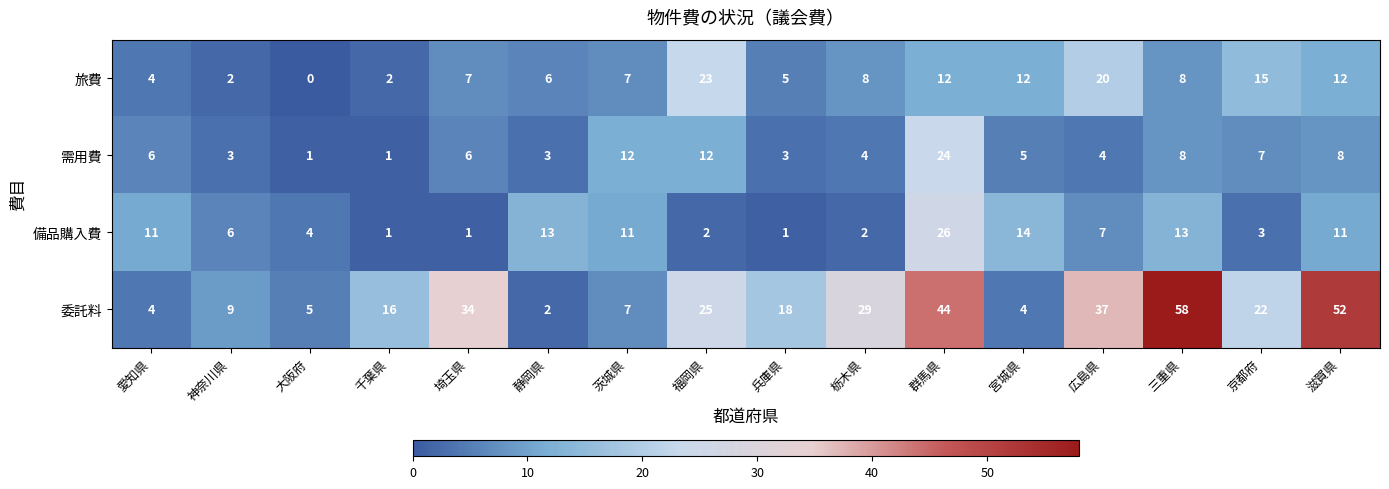

At which label is 委託料 closest to 30?

栃木県